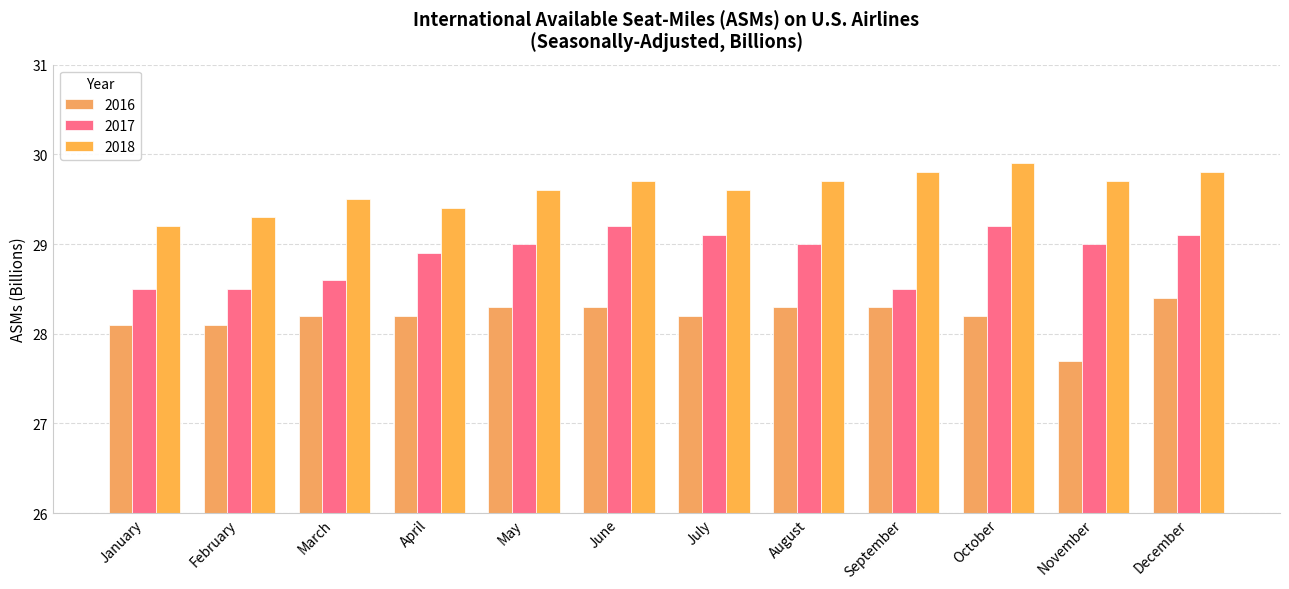

Which series has the largest range (max minus min)?

2016